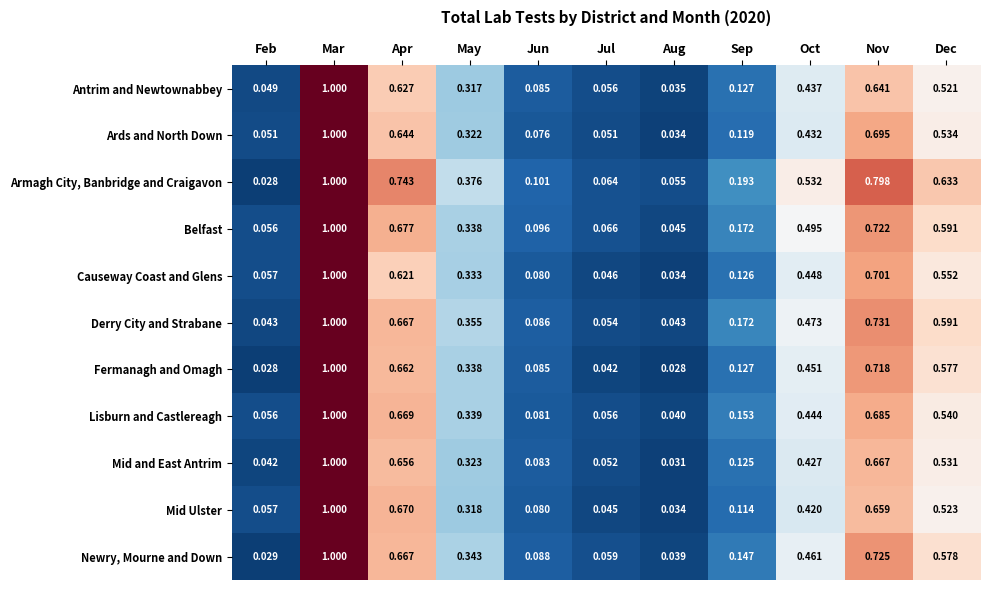

Which category has the lowest value in the Ards and North Down series?

Aug